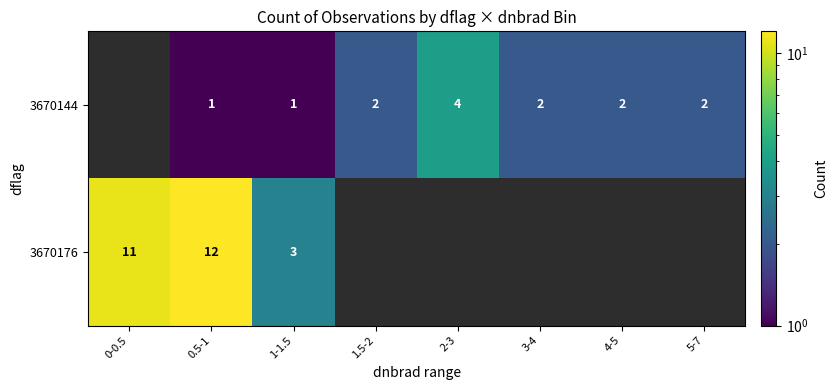

Is it true that 3670144 equals 4 at 2-3?

True